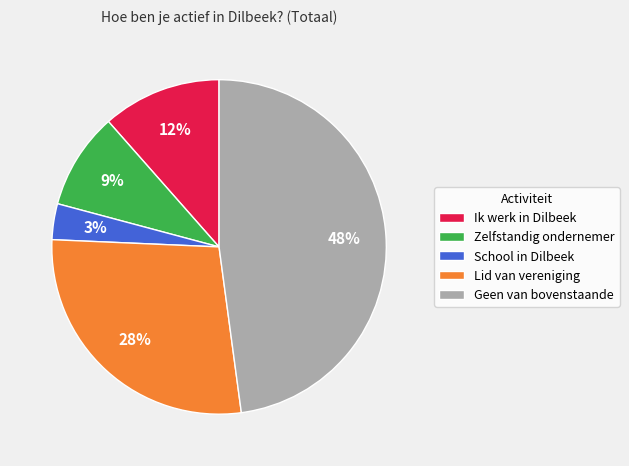

Rank the categories by value from lowest to highest.

School in Dilbeek, Zelfstandig ondernemer, Ik werk in Dilbeek, Lid van vereniging, Geen van bovenstaande